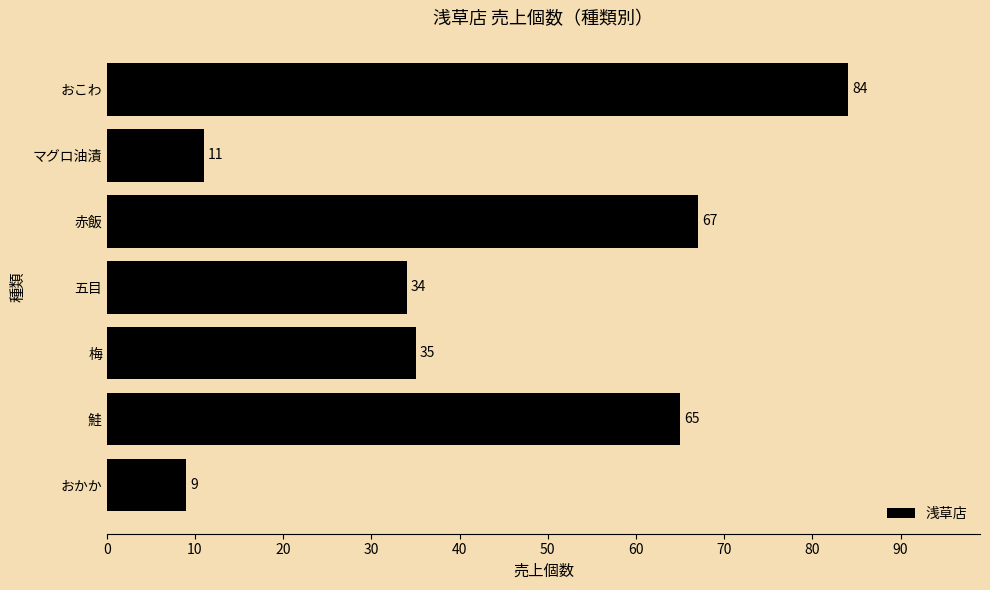

What is the difference between the second highest and minimum values?

58